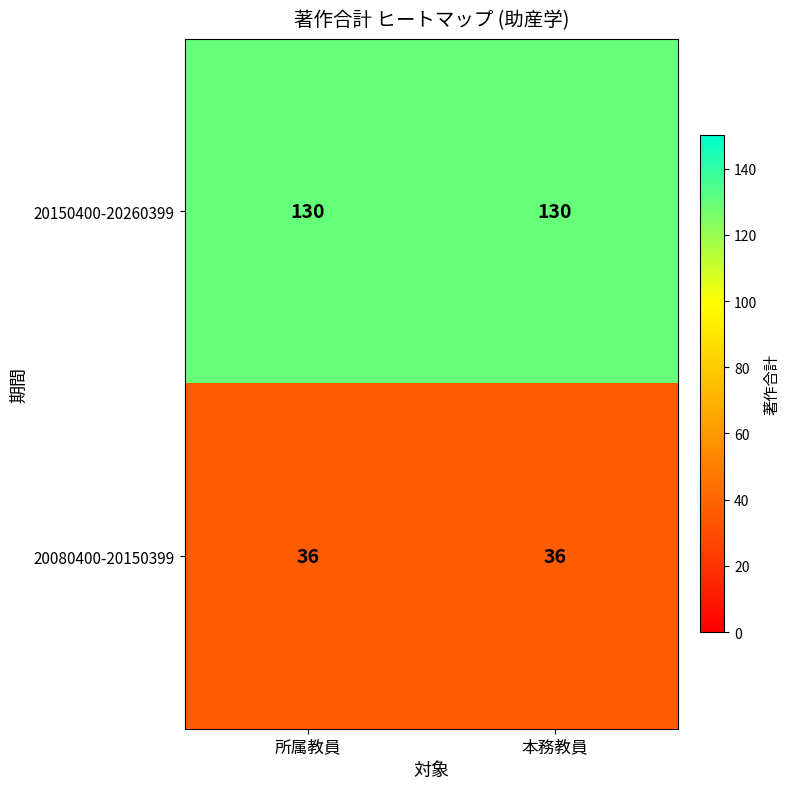

List the series in order of their overall mean, lowest first.

20080400-20150399, 20150400-20260399